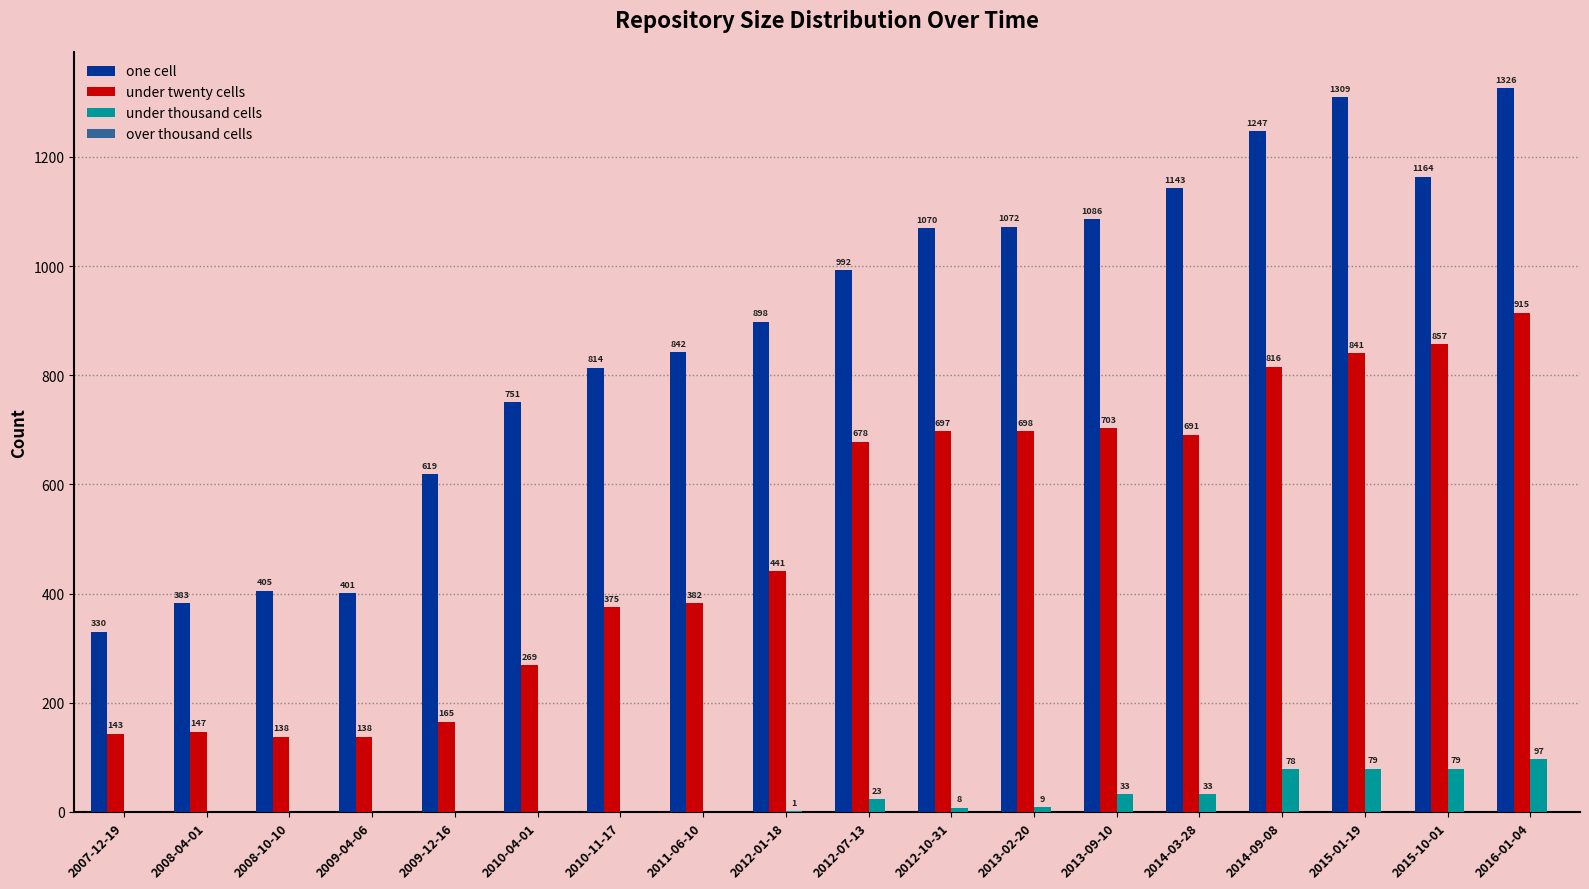

How many distinct data groups are displayed?

3